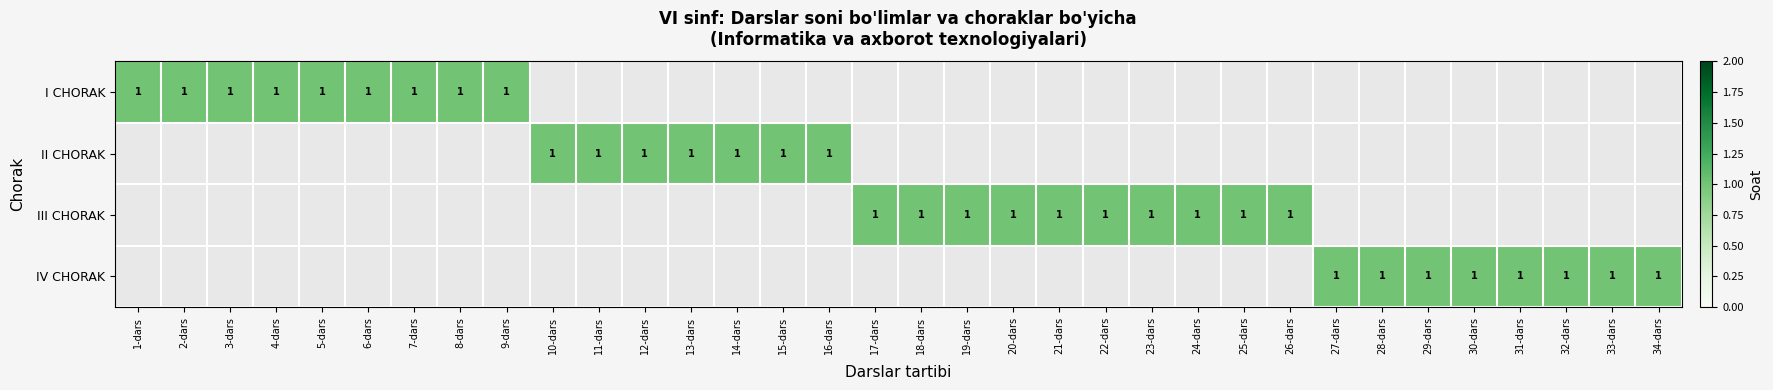

Which category has the highest value across all series?

1-dars